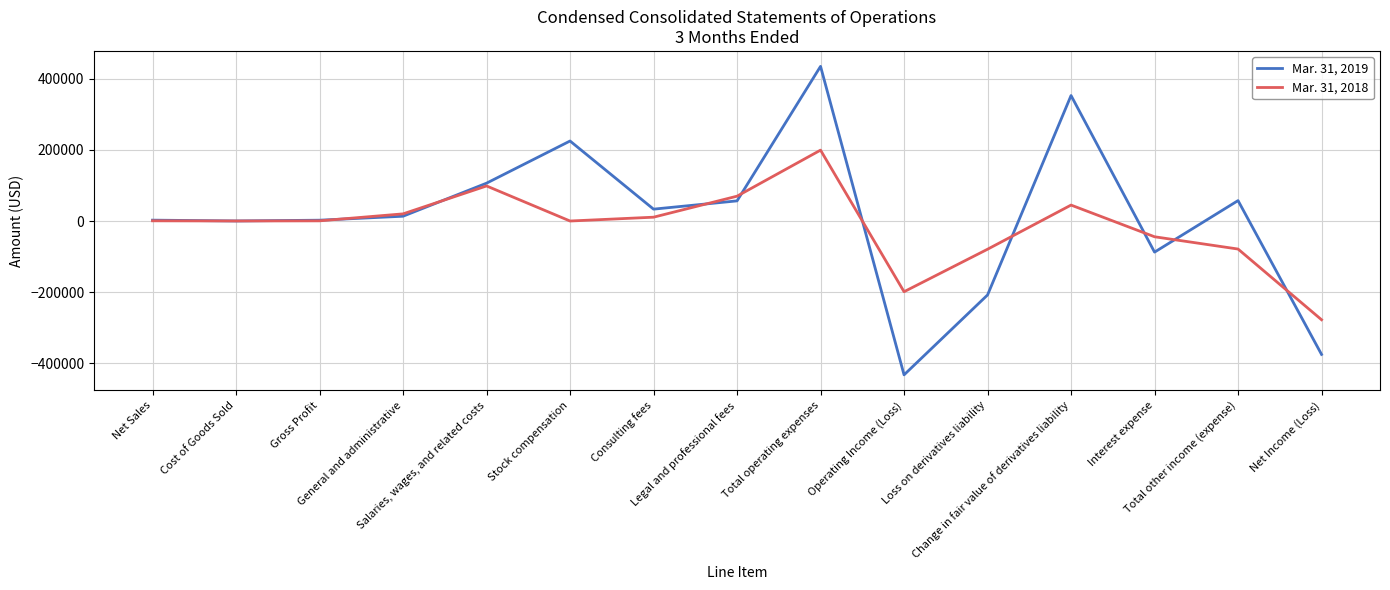

What is the difference between the second highest and minimum values in the Mar. 31, 2018 series?

376243